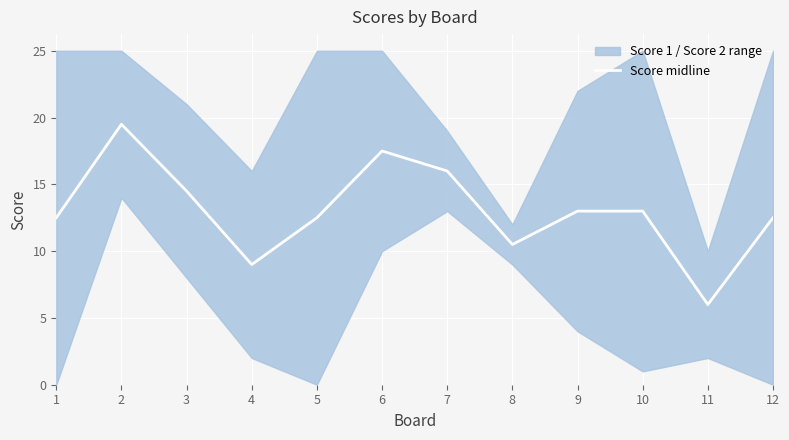

The value at 10 is 13.0. True or false?

True